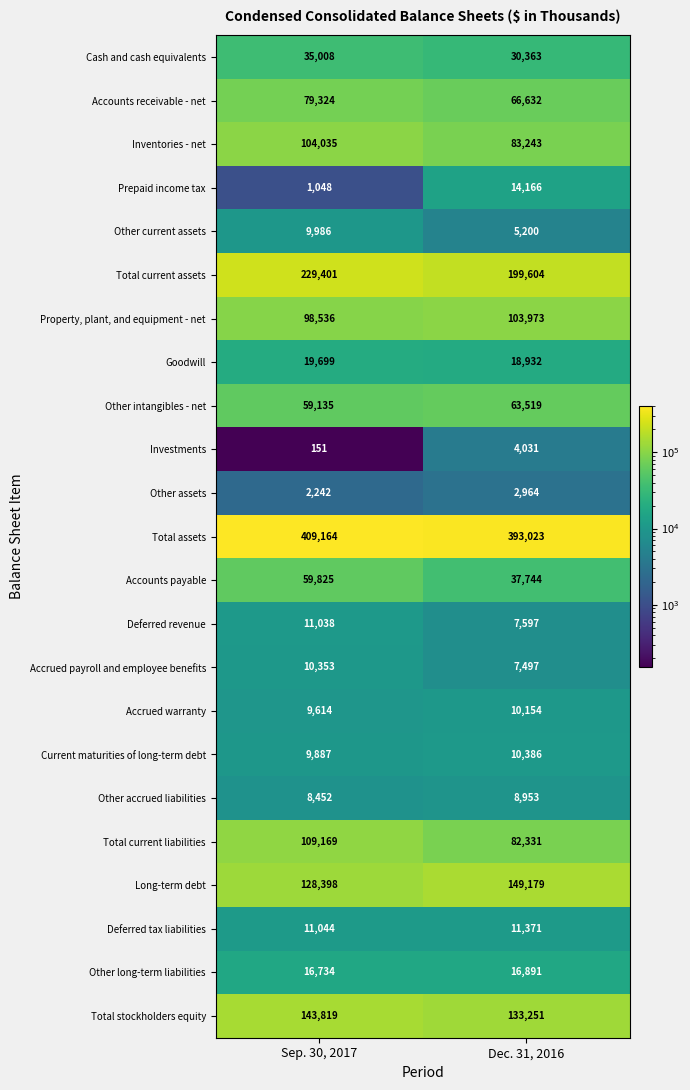

Which series has the widest spread of values?

Total current assets